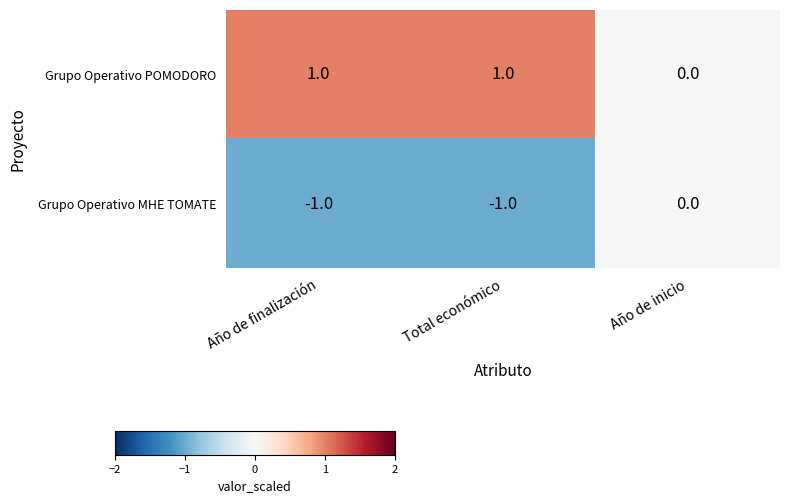

List the series in order of their overall mean, highest first.

Grupo Operativo POMODORO, Grupo Operativo MHE TOMATE